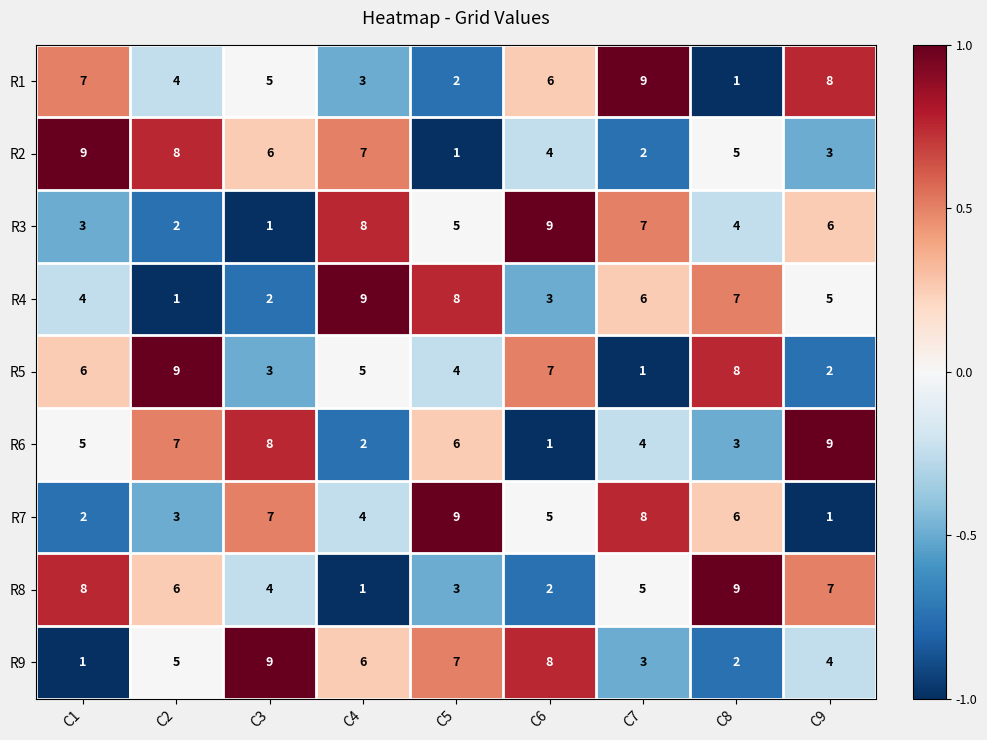

What is the highest value of the R7 series?

9